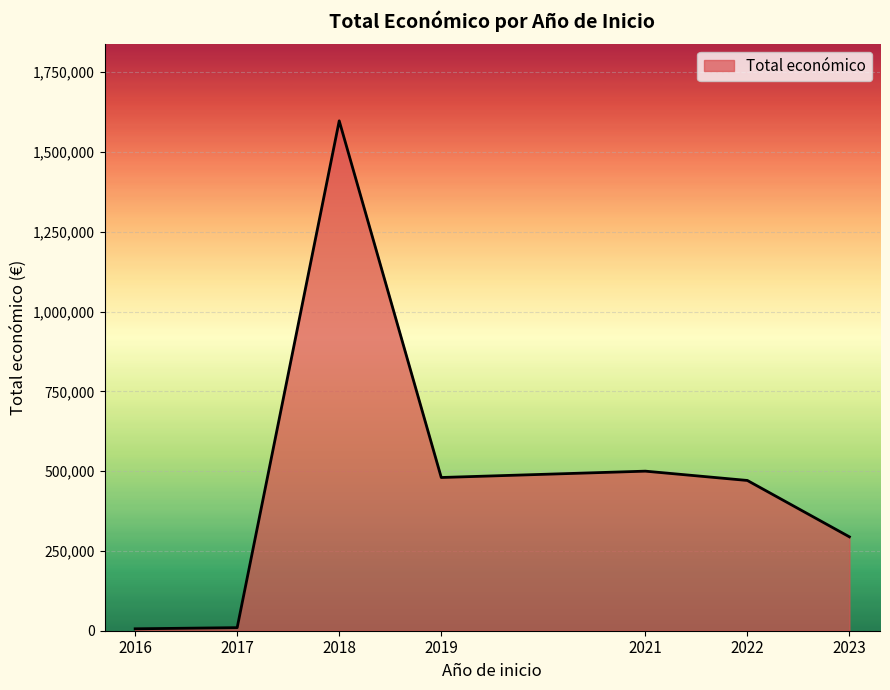

What is the change in value from 2018 to 2019?

-1117630